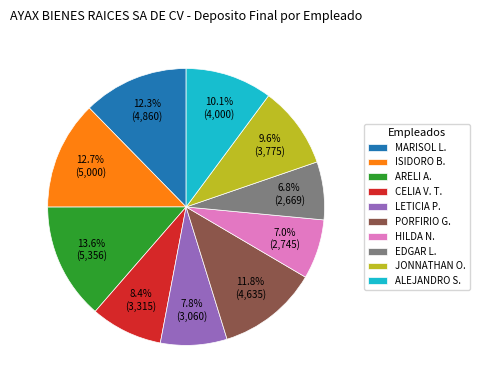

What is the ratio of the value at PORFIRIO G. to the value at JONNATHAN O.?

1.2